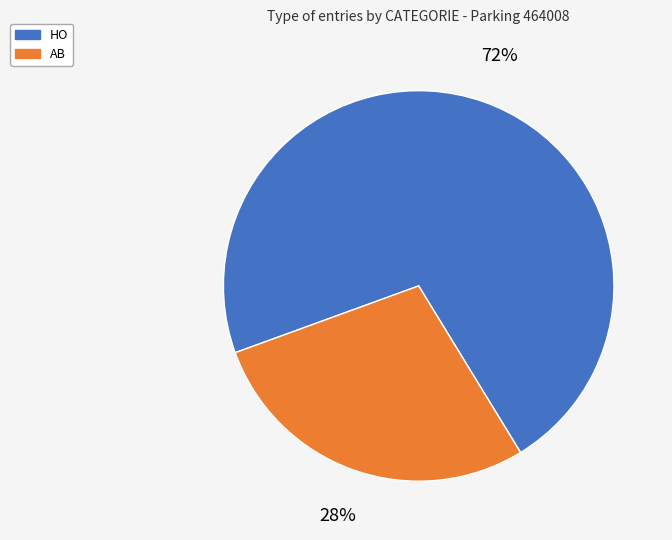

Rank the categories by value from lowest to highest.

AB, HO